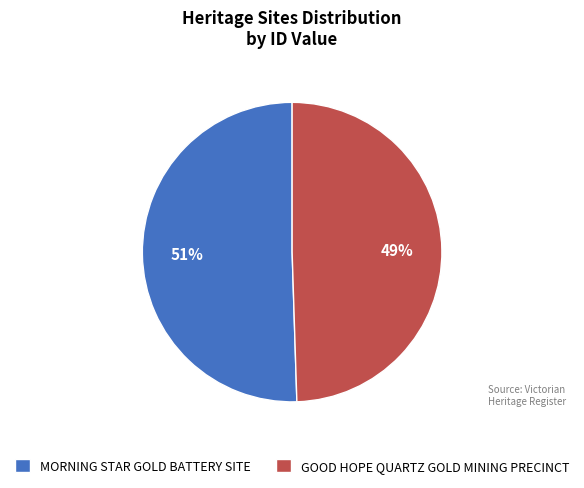

Count the number of slices in the pie.

2